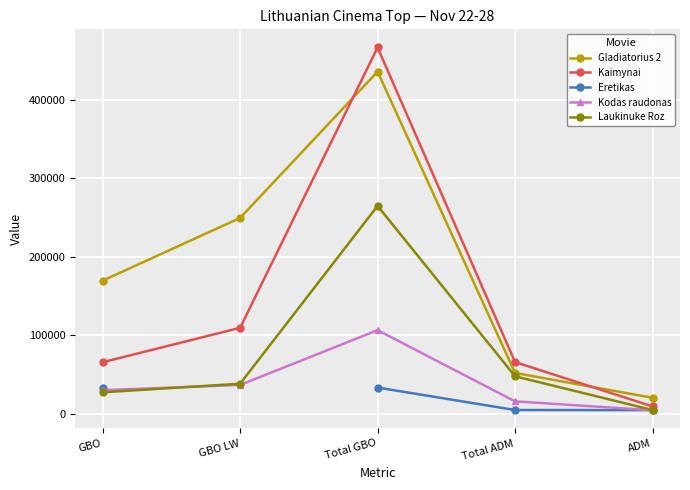

Read the Eretikas value at ADM.

4654.0